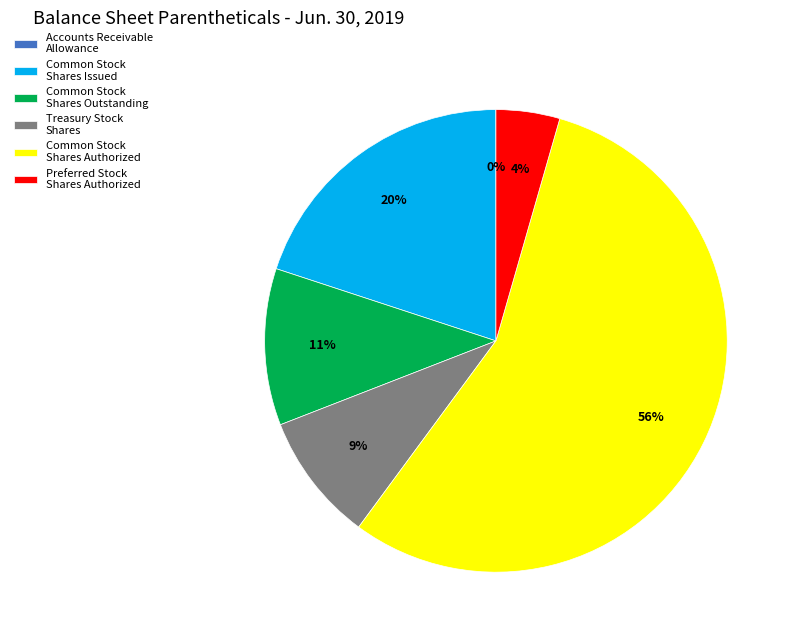

What is the largest slice in the pie chart?

Common Stock Shares Authorized